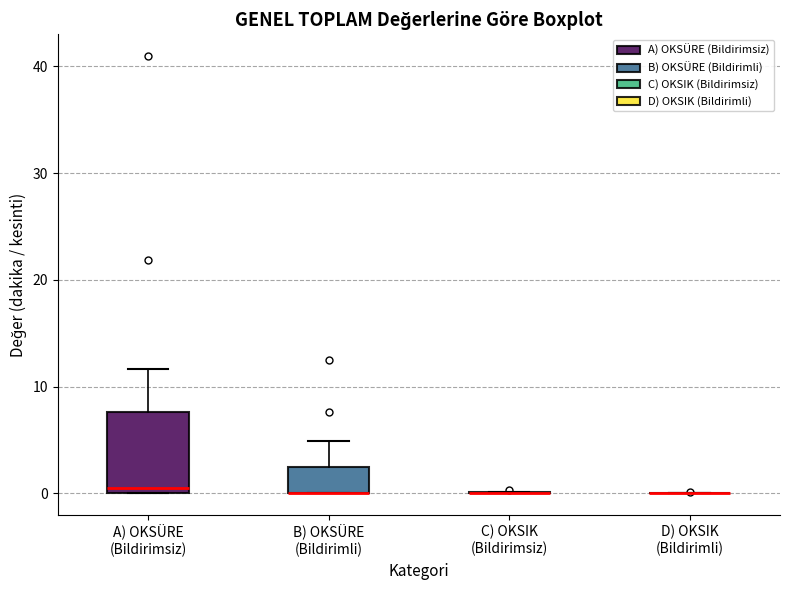

Reading left to right, transcribe this box plot: for each box, give where its median line is, the range the box spans, and where its two whiskers end, as read against the y-axis. The values are not printed on the chart, so give them approximately, as read against the axis.

A) OKSÜRE (Bildirimsiz): median 1, box 0 to 8, whiskers 0 to 12
B) OKSÜRE (Bildirimli): median 0 (drawn on the box's lower edge), box 0 to 2, whiskers 0 to 5
C) OKSIK (Bildirimsiz): box collapsed to a line at 0, whiskers 0 to 0
D) OKSIK (Bildirimli): box collapsed to a line at 0, whiskers 0 to 0